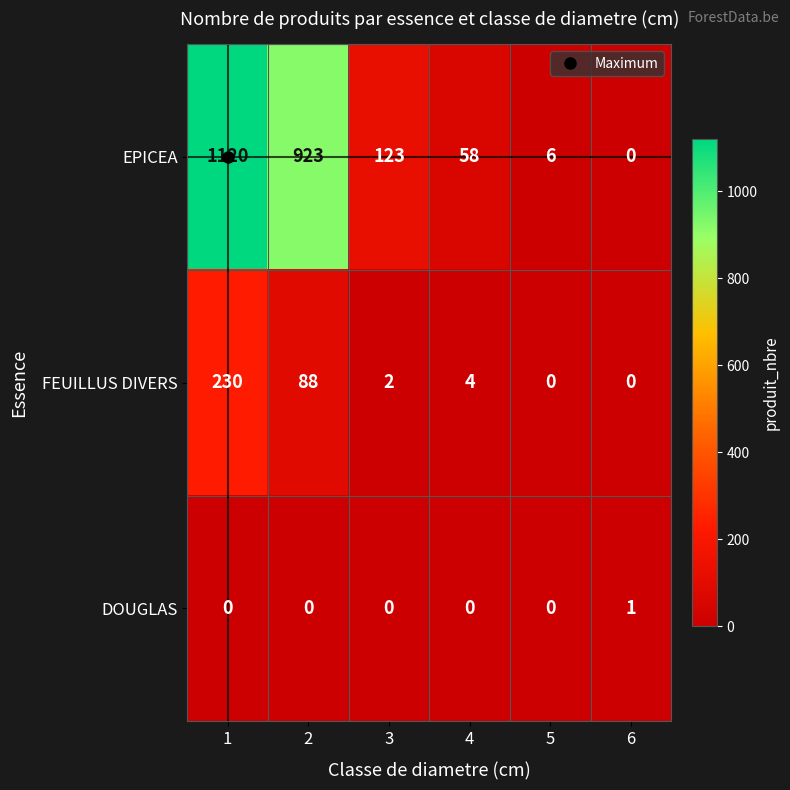

Which series has the largest range (max minus min)?

EPICEA